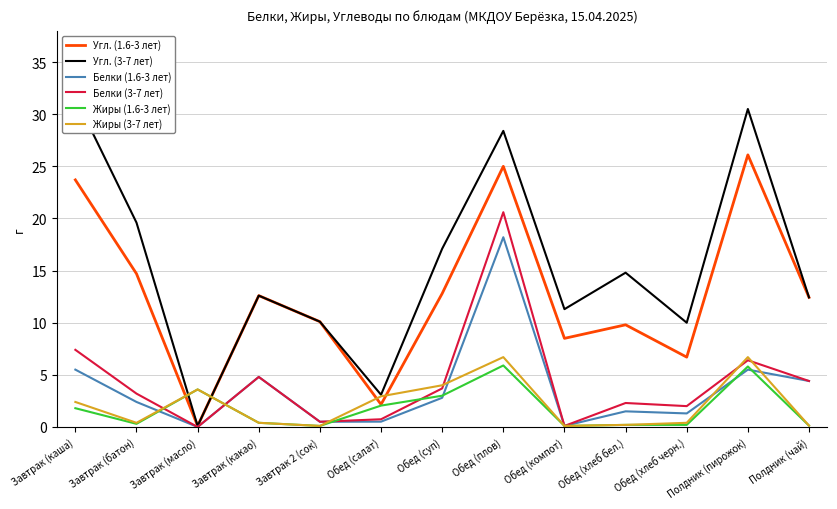

The Белки (1.6-3 лет) series shows 3.7 at Завтрак (каша). True or false?

False